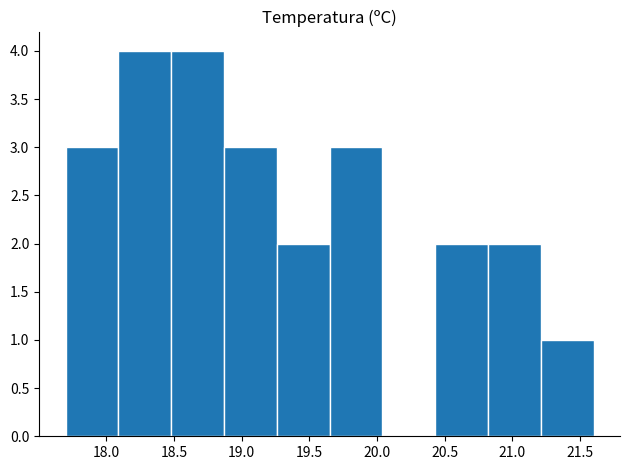

Reading left to right, transcribe this chart: for each bar, give the range it covers on the x-axis and its height. Neither the bar edges nor the heights are printed on the chart, so give them approximately, as read against the axes.

17.70 to 18.09: 3
18.09 to 18.48: 4
18.48 to 18.87: 4
18.87 to 19.26: 3
19.26 to 19.65: 2
19.65 to 20.04: 3
20.04 to 20.43: 0
20.43 to 20.82: 2
20.82 to 21.21: 2
21.21 to 21.60: 1